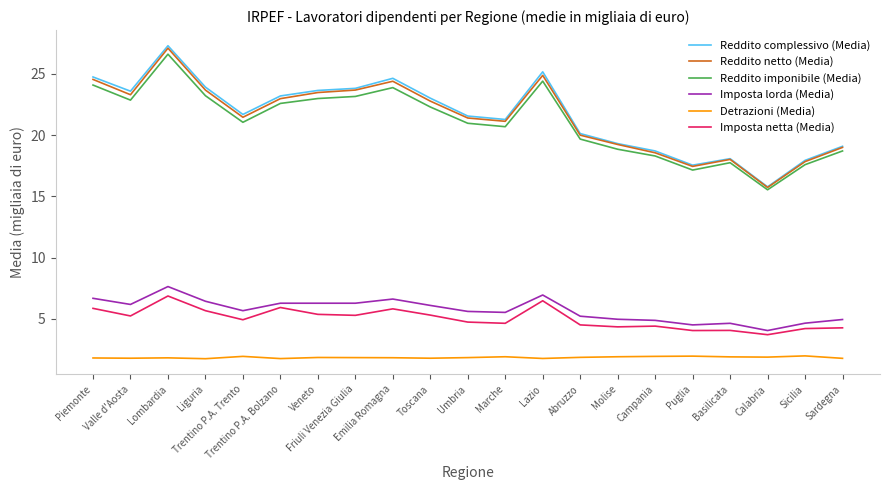

Which series has the widest spread of values?

Reddito complessivo (Media)